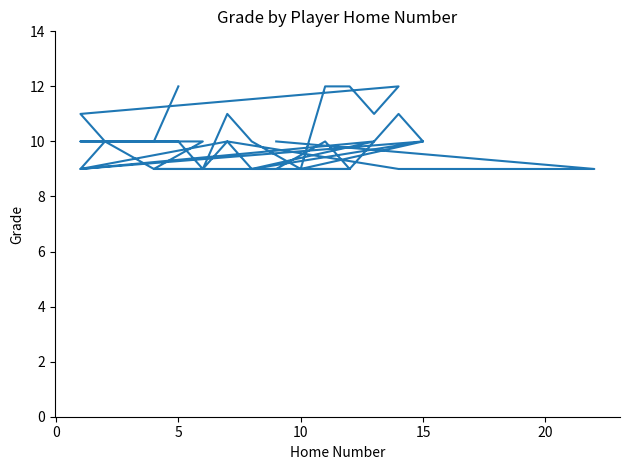

What is the minimum value shown in the chart?

9